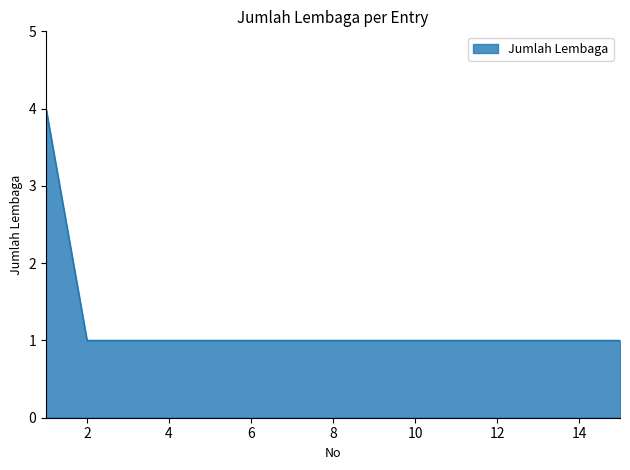

What is the maximum value shown in the chart?

4